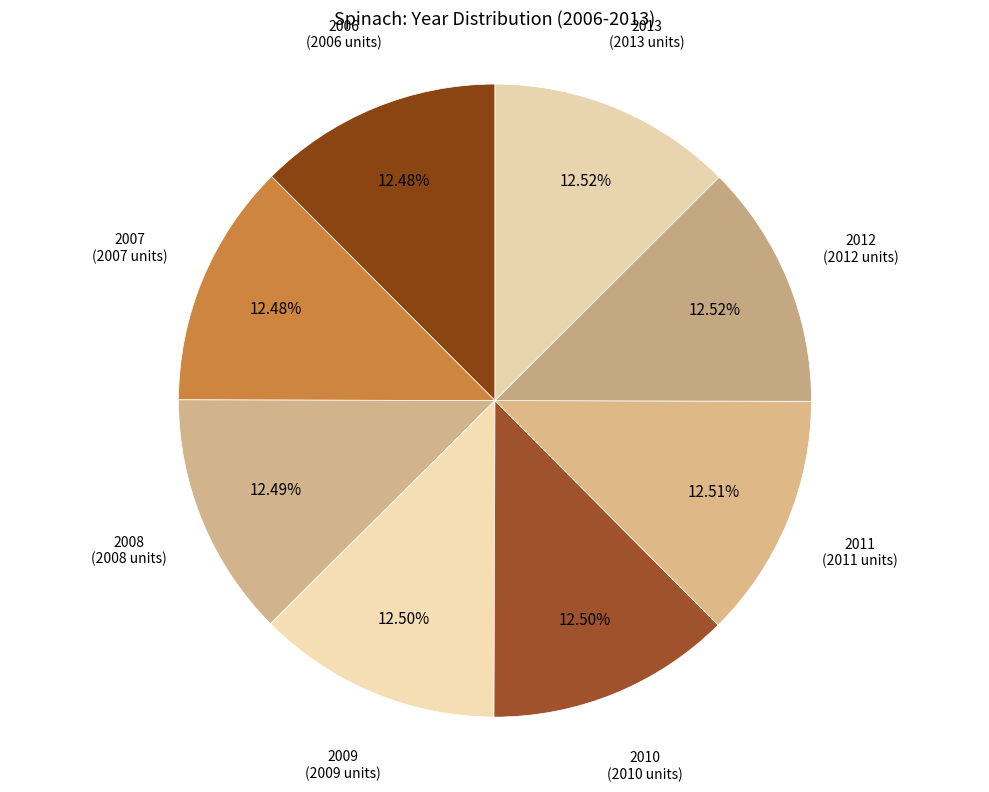

Does 2010 represent more than half of the total?

No